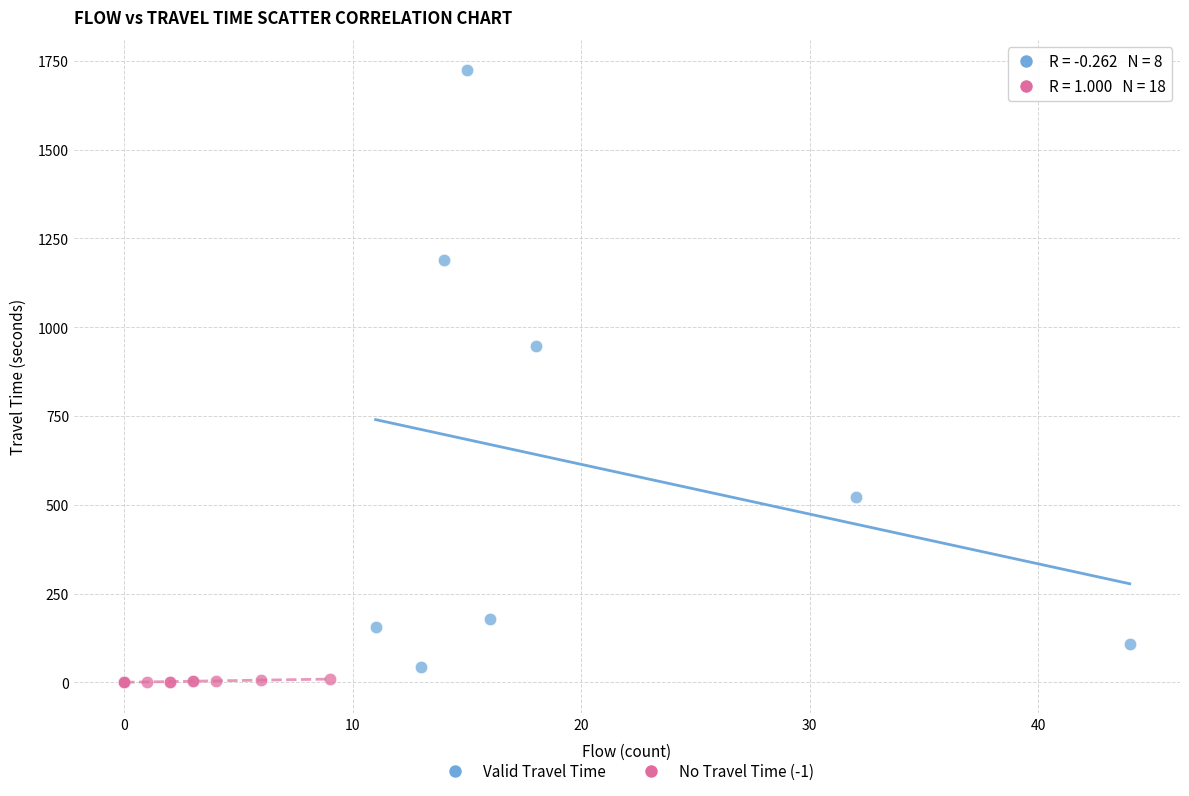

Which series has the largest Y range (max minus min)?

Valid Travel Time